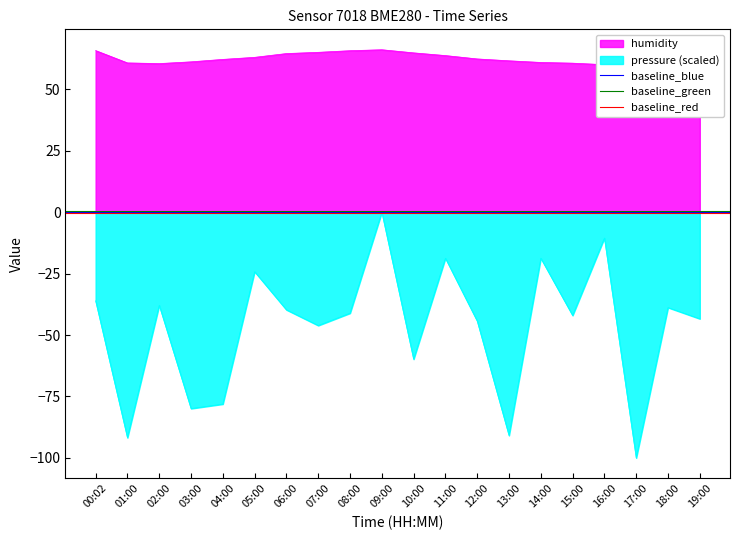

What is the value of the baseline_green point at the 2nd from the left?

0.5